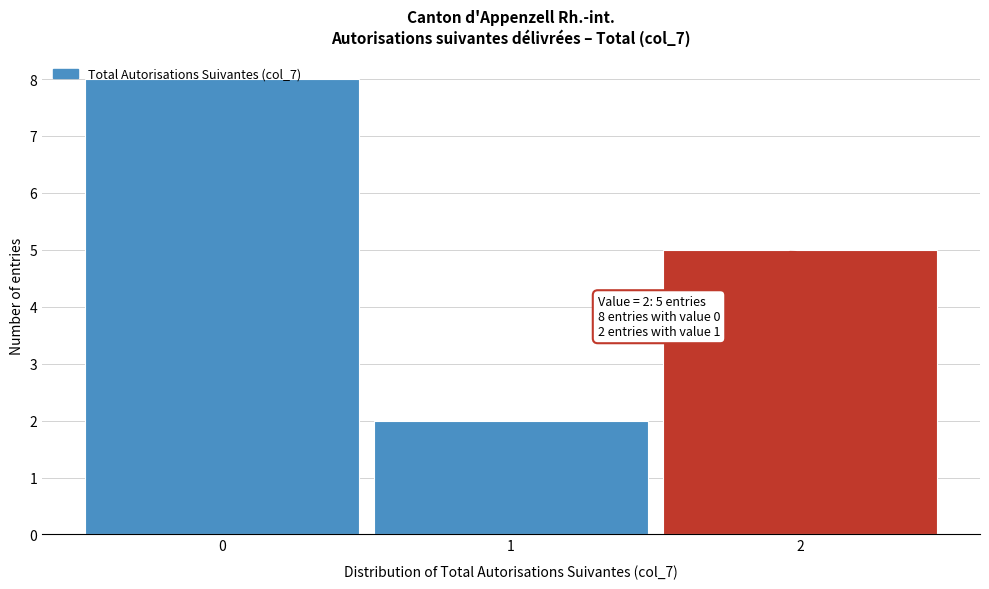

Which range on the x-axis has the tallest bar?

-0.5 to 0.5